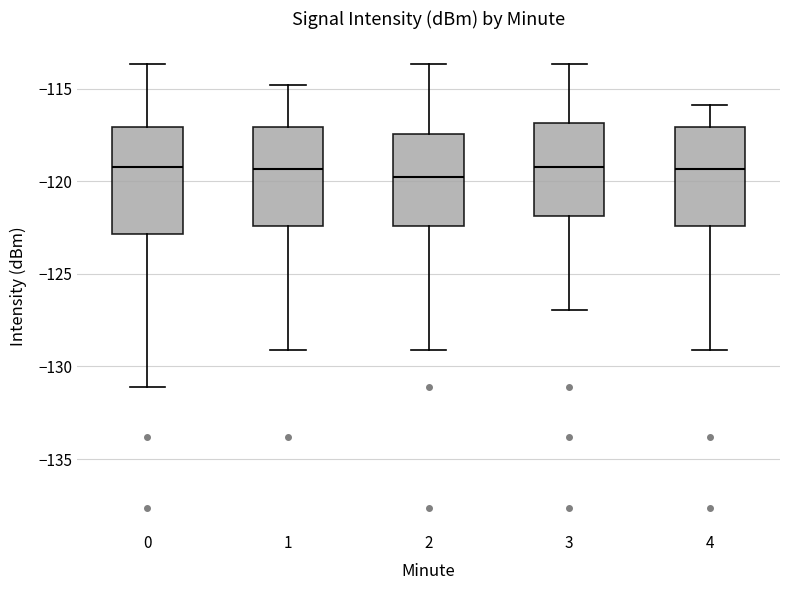

Reading left to right, transcribe this box plot: for each box, give where its median line is, the range the box spans, and where its two whiskers end, as read against the y-axis. The values are not printed on the chart, so give them approximately, as read against the axis.

0: median -119.0, box -123.0 to -117.0, whiskers -131.0 to -113.5
1: median -119.5, box -122.5 to -117.0, whiskers -129.0 to -115.0
2: median -120.0, box -122.5 to -117.5, whiskers -129.0 to -113.5
3: median -119.0, box -122.0 to -117.0, whiskers -127.0 to -113.5
4: median -119.5, box -122.5 to -117.0, whiskers -129.0 to -116.0